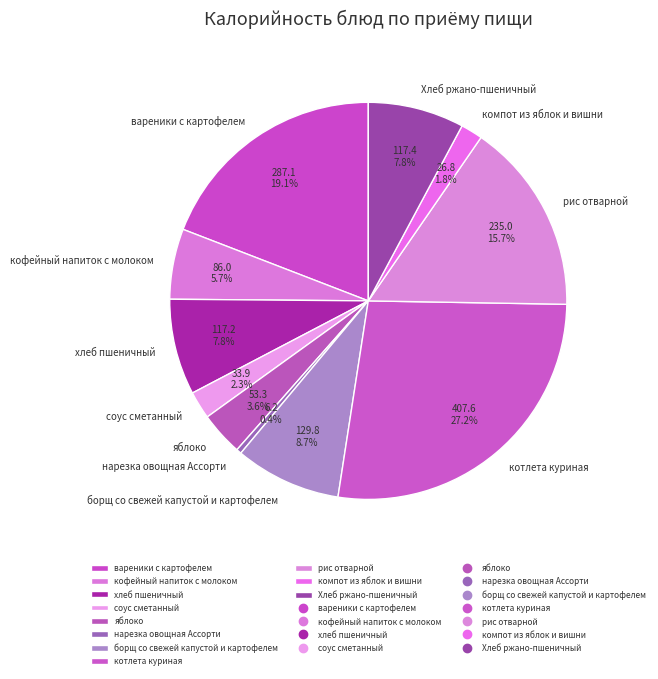

Which slice is the largest?

котлета куриная